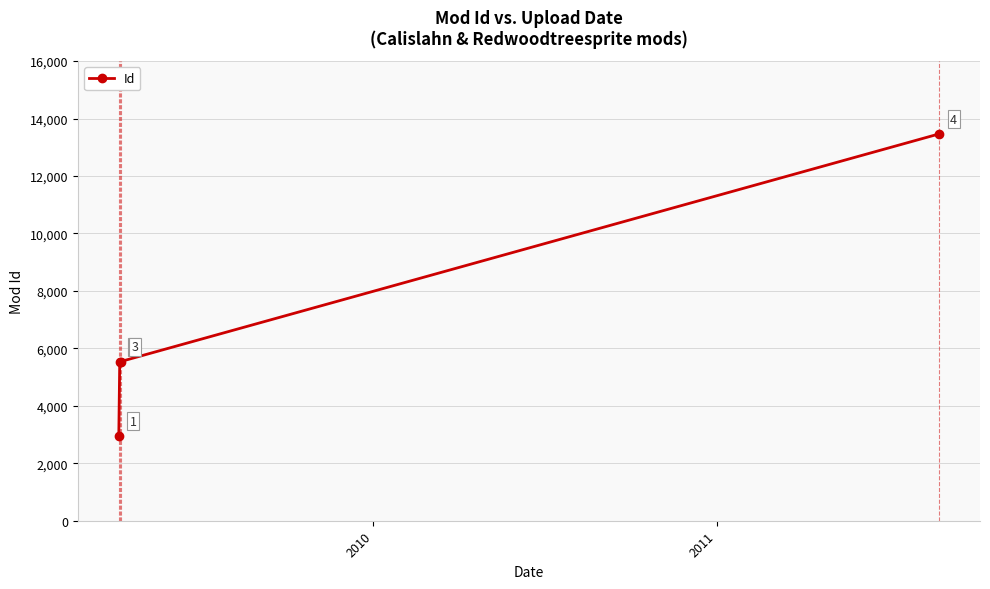

True or false: the data has more than 0 interior local peaks.

False